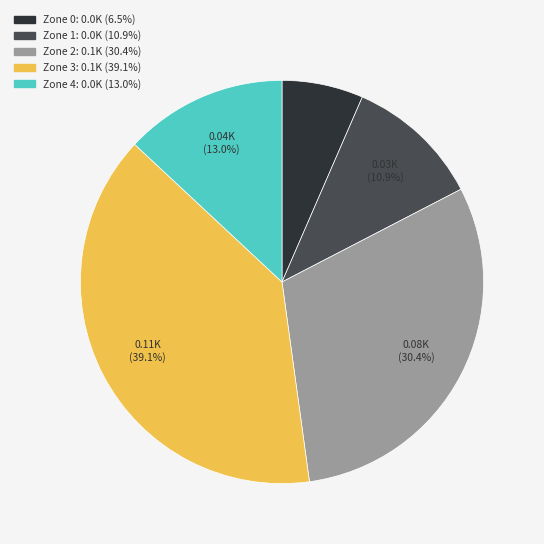

Approximately how many times larger is the value at Zone 2 compared to Zone 1?

2.8